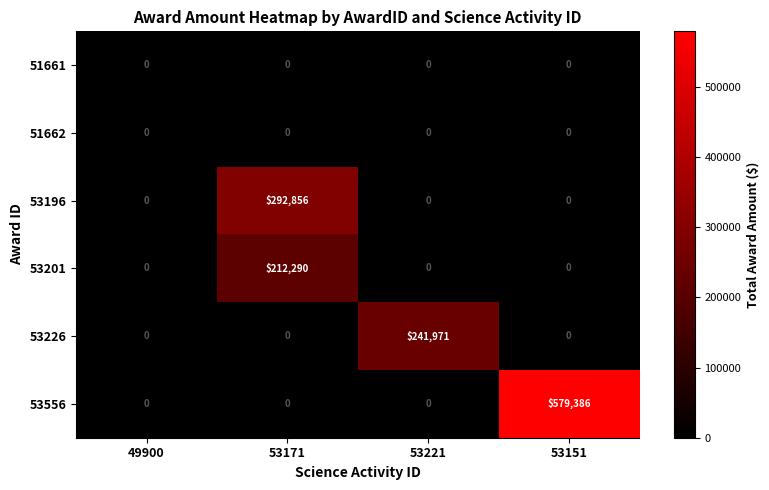

What is the difference between the maximum and minimum values in the 53196 series?

292856